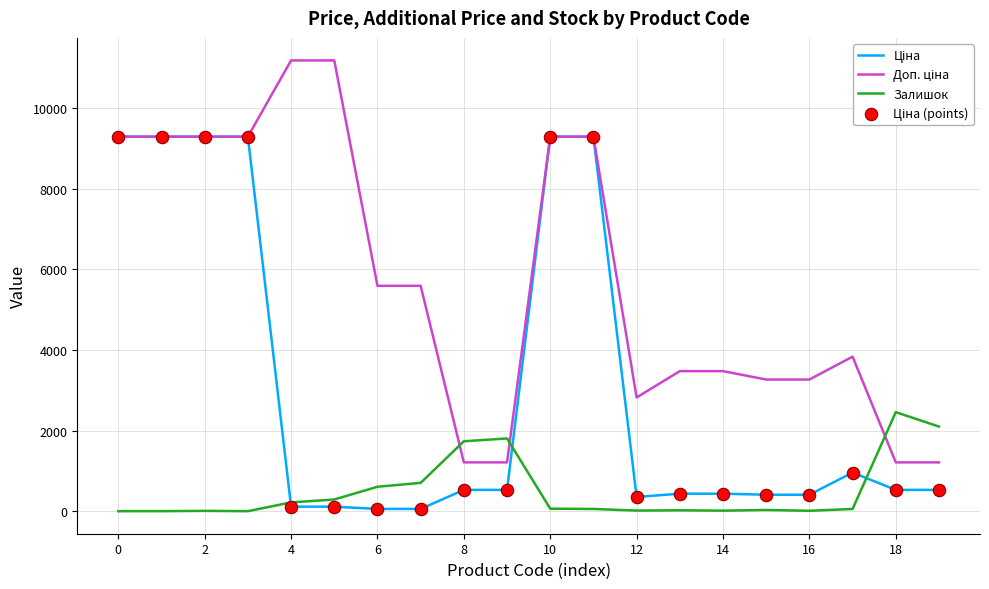

How many lines are shown in the chart?

3